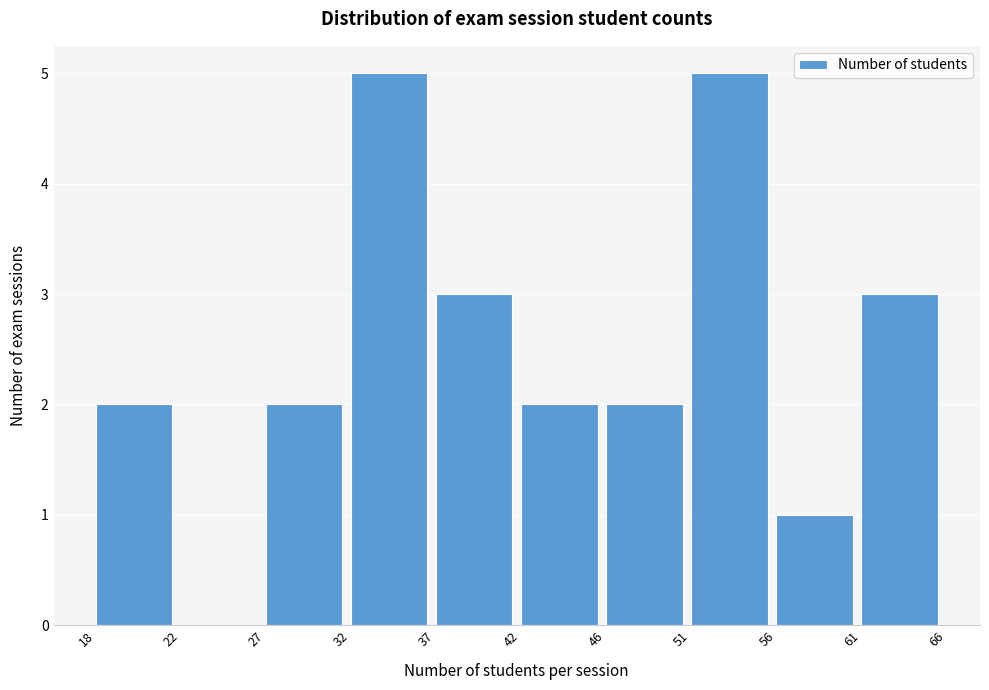

Reading right to left, what are all the values shown in this chart?

61=3	56=1	51=5	46=2	42=2	37=3	32=5	27=2	22=0	18=2